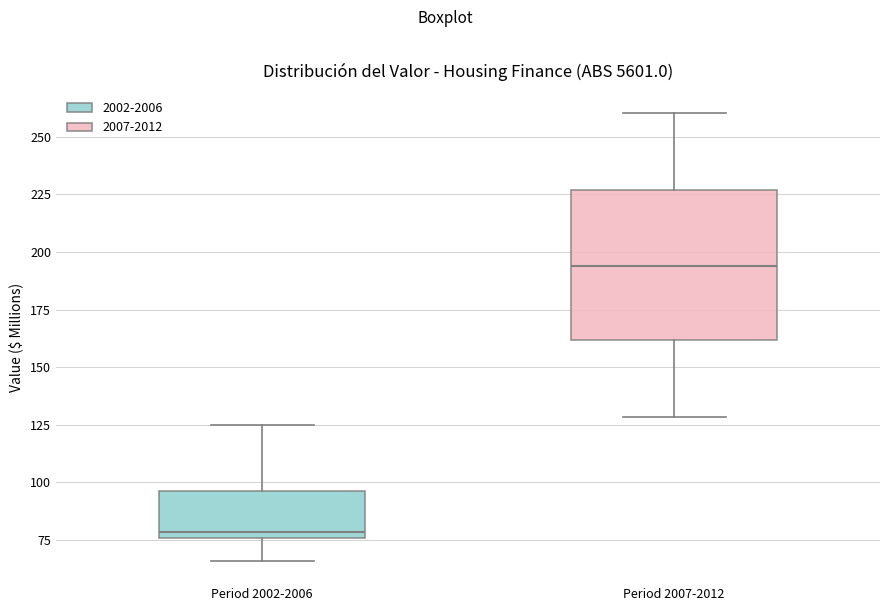

Comparing the boxes themselves (not the whiskers), which one is the tallest?

Period 2007-2012